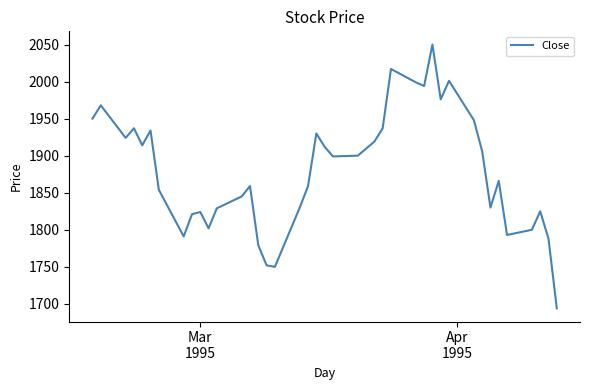

What is the maximum value shown in the chart?

2050